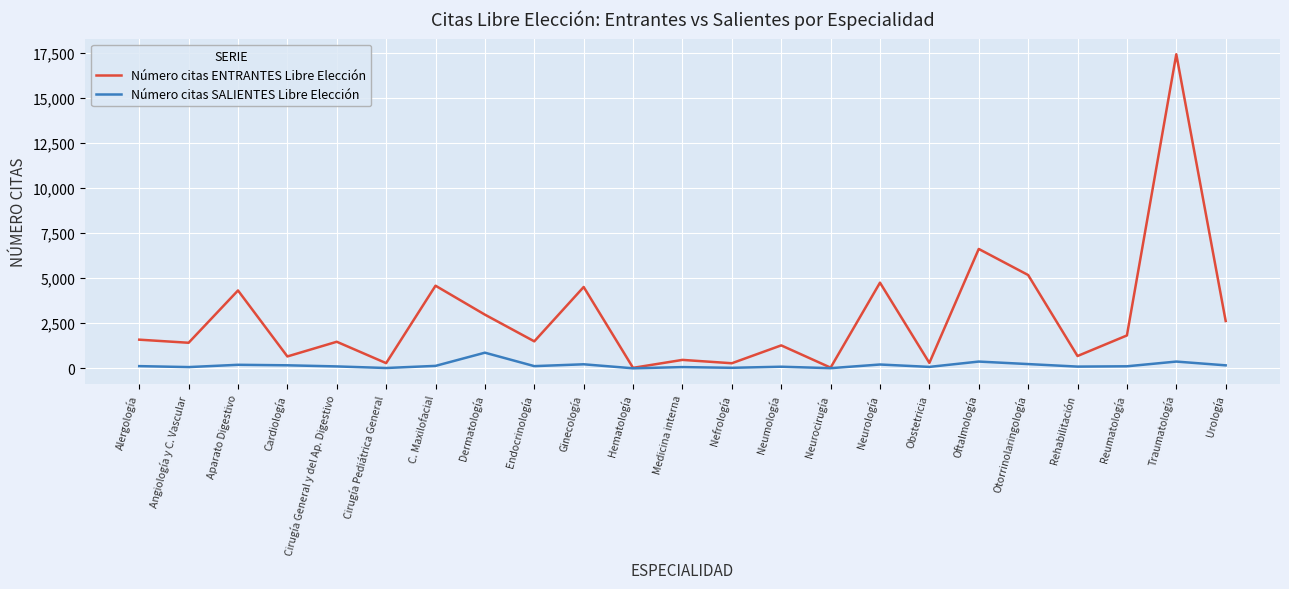

The Número citas ENTRANTES Libre Elección series shows 1047 at C. Maxilofacial. True or false?

False